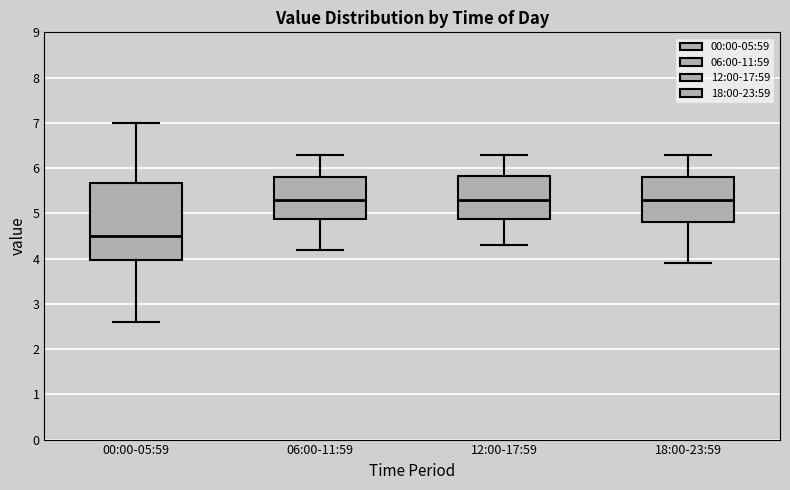

Reading left to right, transcribe this box plot: for each box, give where its median line is, the range the box spans, and where its two whiskers end, as read against the y-axis. The values are not printed on the chart, so give them approximately, as read against the axis.

00:00-05:59: median 4.5, box 4.0 to 5.7, whiskers 2.6 to 7.0
06:00-11:59: median 5.3, box 4.9 to 5.8, whiskers 4.2 to 6.3
12:00-17:59: median 5.3, box 4.9 to 5.8, whiskers 4.3 to 6.3
18:00-23:59: median 5.3, box 4.8 to 5.8, whiskers 3.9 to 6.3